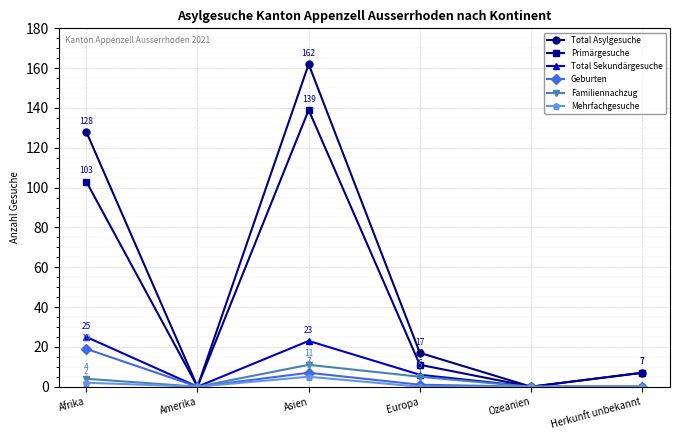

What is the sum of the Geburten values at Europa and Afrika?

20